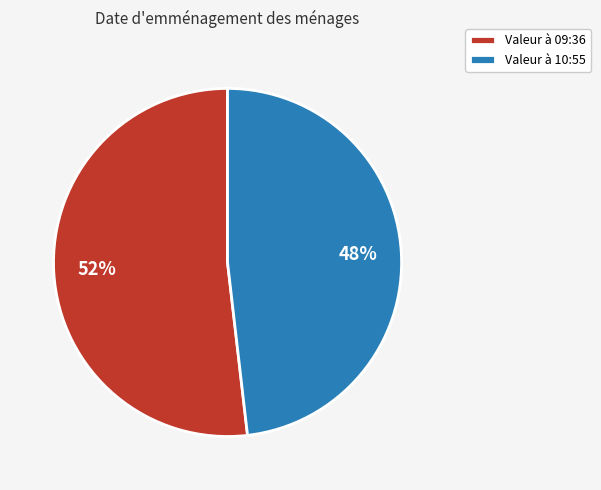

Is the sum of Valeur à 09:36 and Valeur à 10:55 greater than half?

Yes